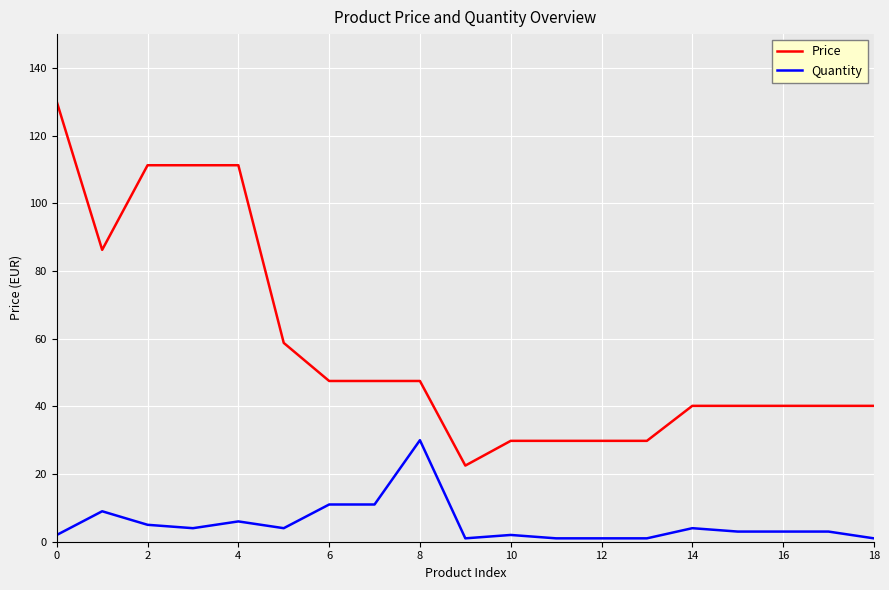

True or false: Price and Quantity intersect in this chart.

False